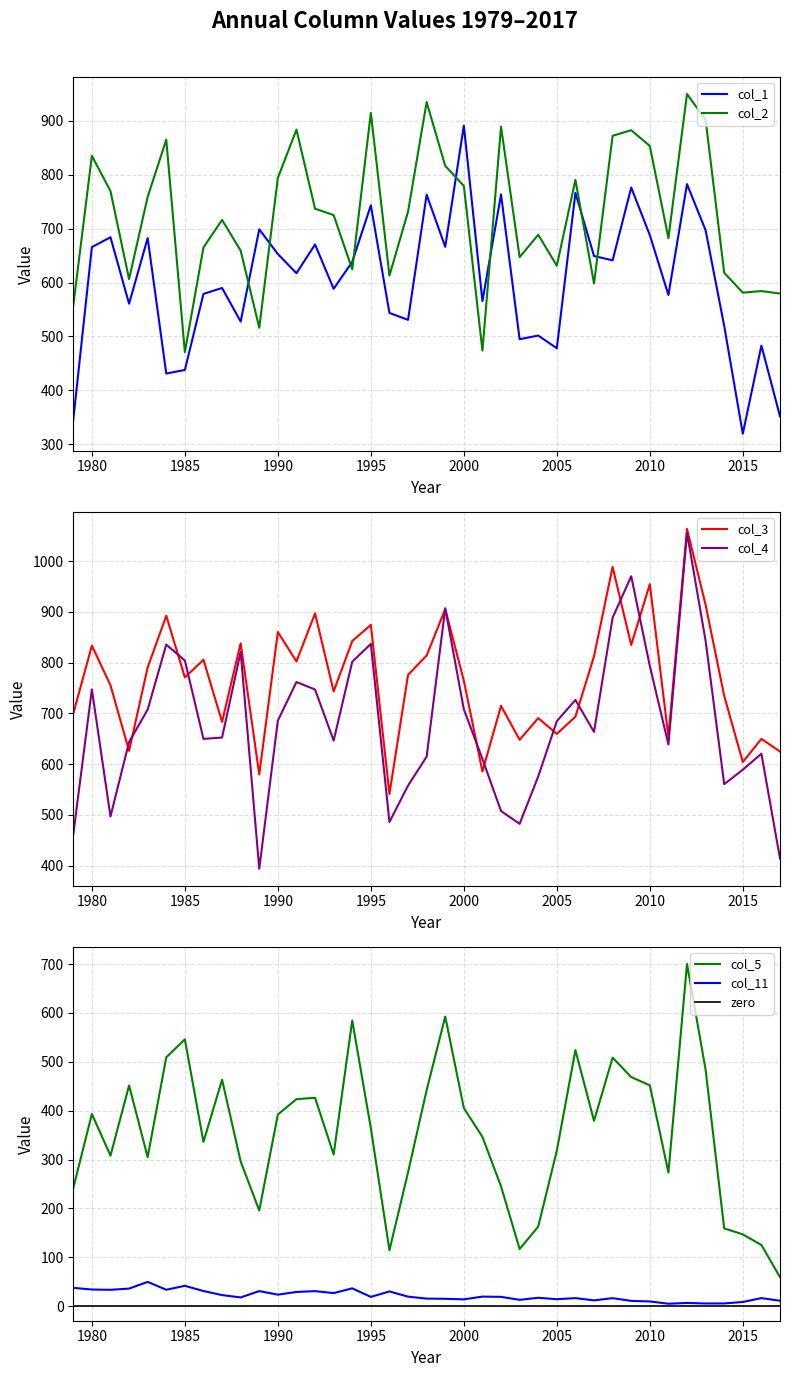

How many data points in col_11 are less than 18?

19